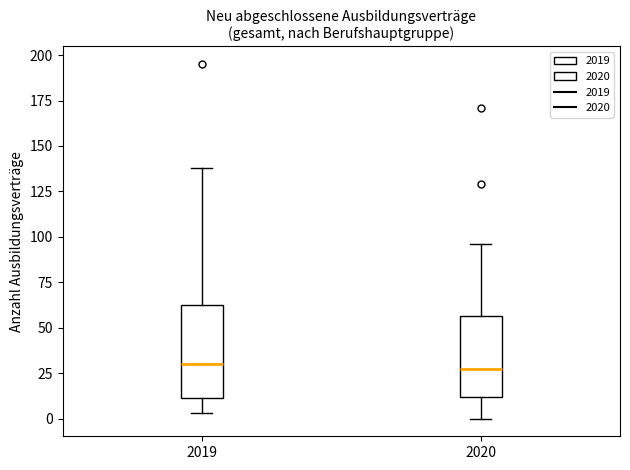

Reading left to right, read every box against the y-axis: the position of its median line, the range the box covers, and the ends of its whiskers. The values are not printed on the chart, so give them approximately, as read against the axis.

2019: median 30, box 10 to 60, whiskers 5 to 140
2020: median 25, box 10 to 55, whiskers 0 to 95